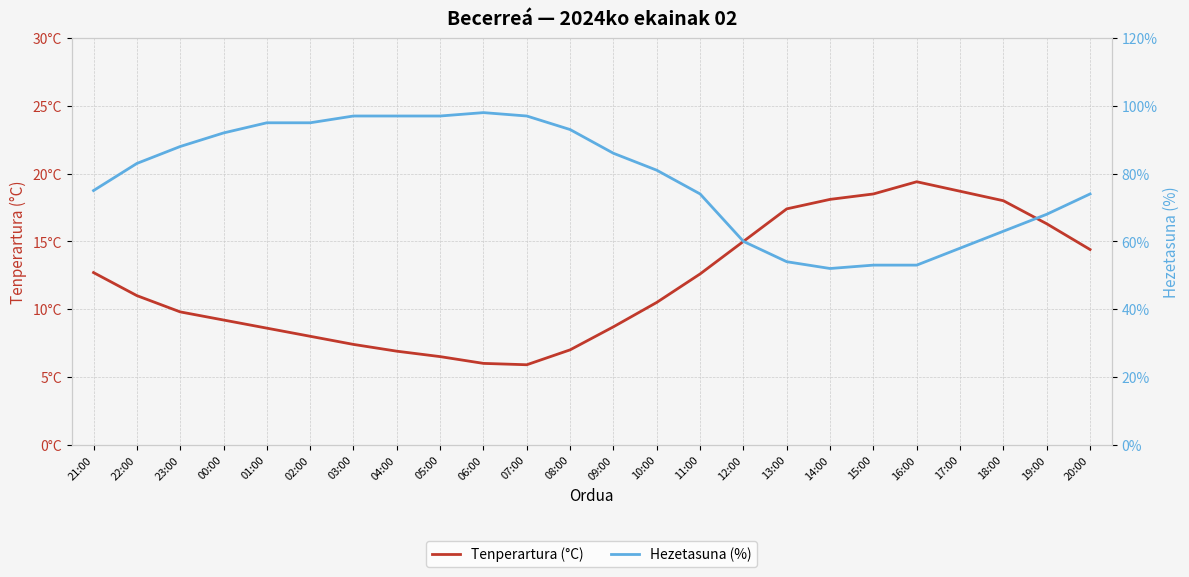

Read the Tenperartura (°C) value at 23:00.

9.8